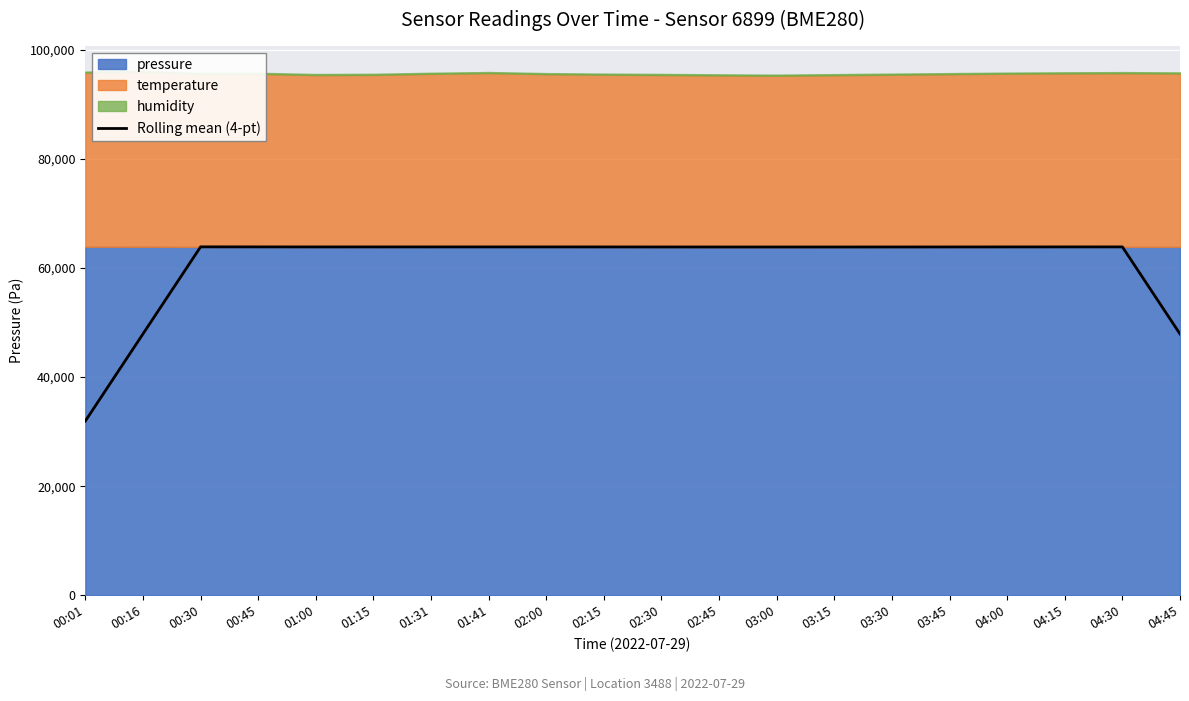

What is the change in value from 01:41 to 04:45?

-15964.9